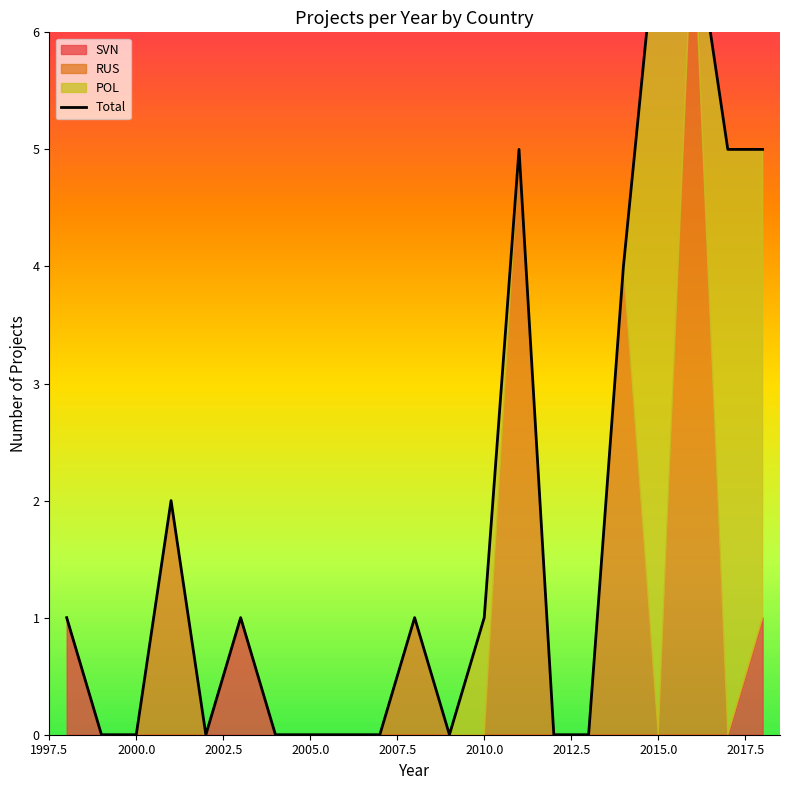

What position from the left is 2010.0?

13